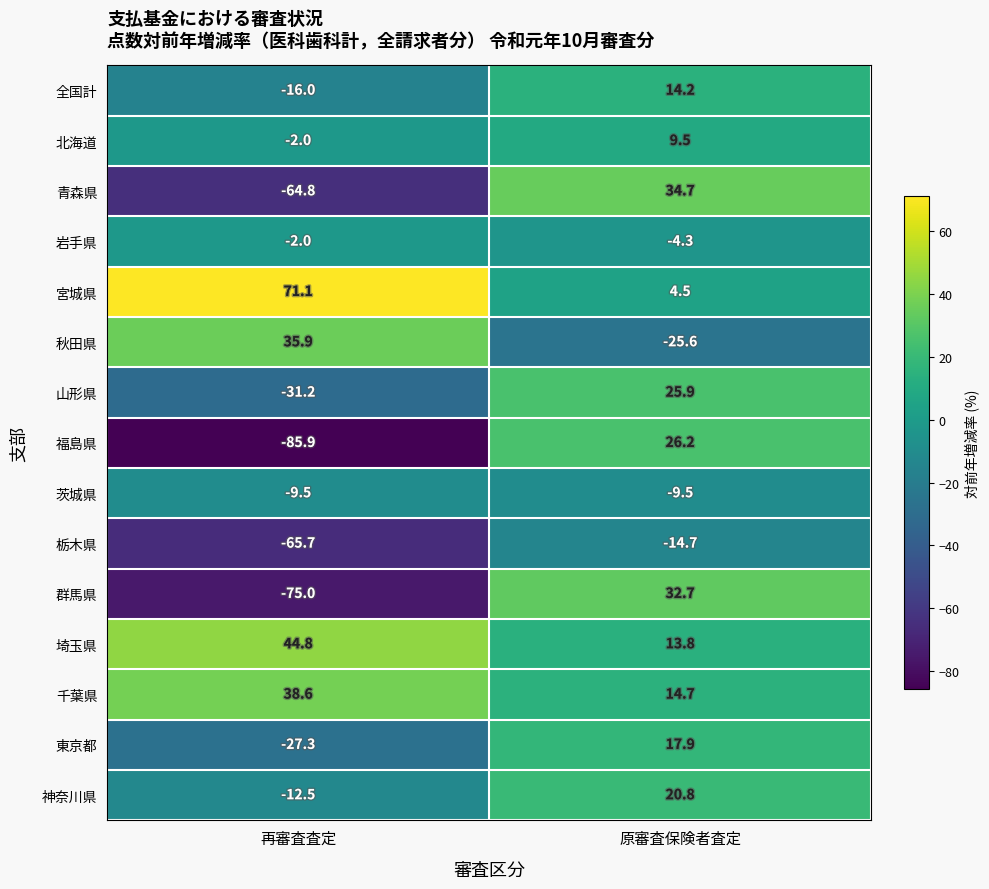

What is the minimum value for 秋田県?

-25.6